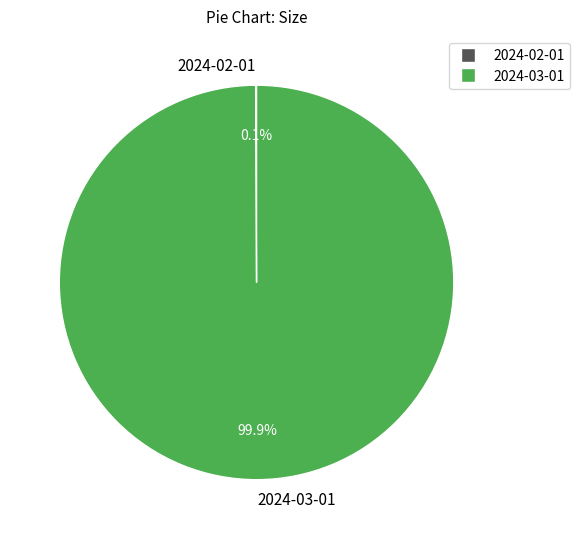

What is the largest slice in the pie chart?

2024-03-01